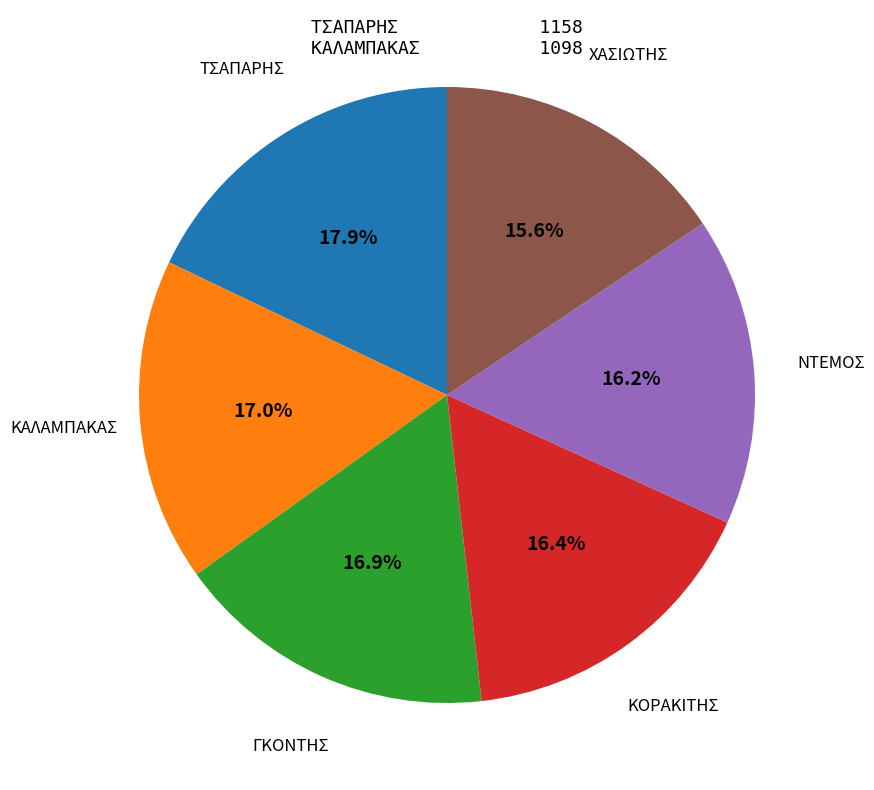

Does any single category account for the majority?

No